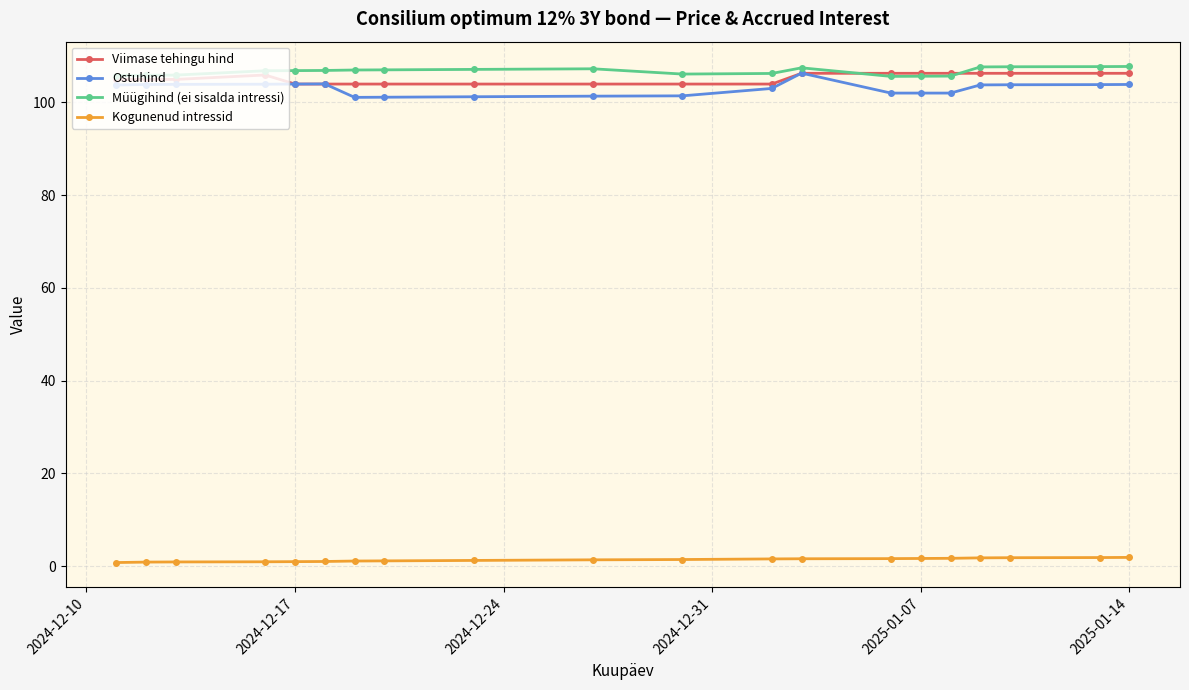

At how many categories does at least one series exceed 96?

20